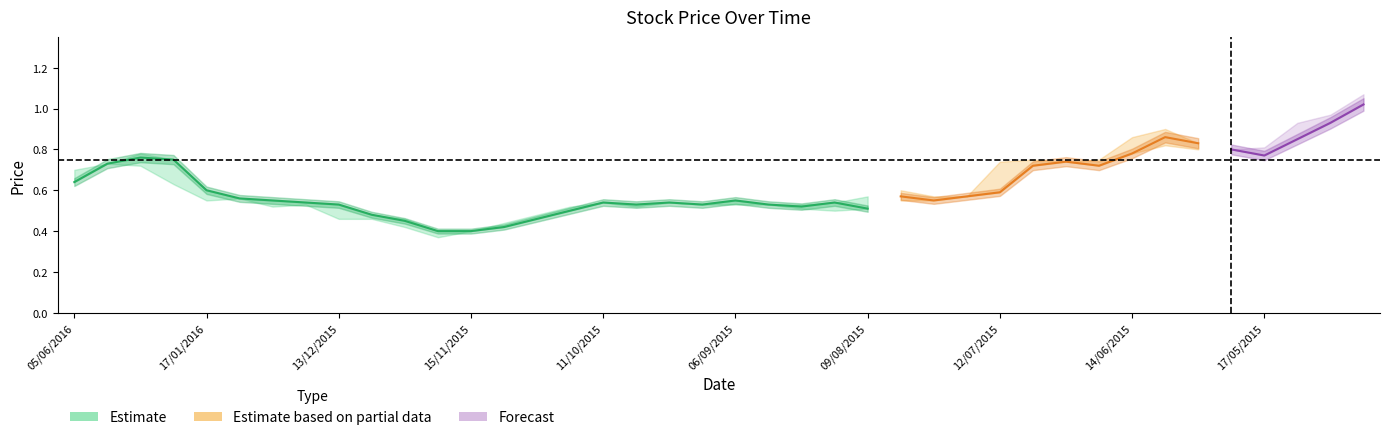

What is the label of the 11th point from the right?

05/07/2015